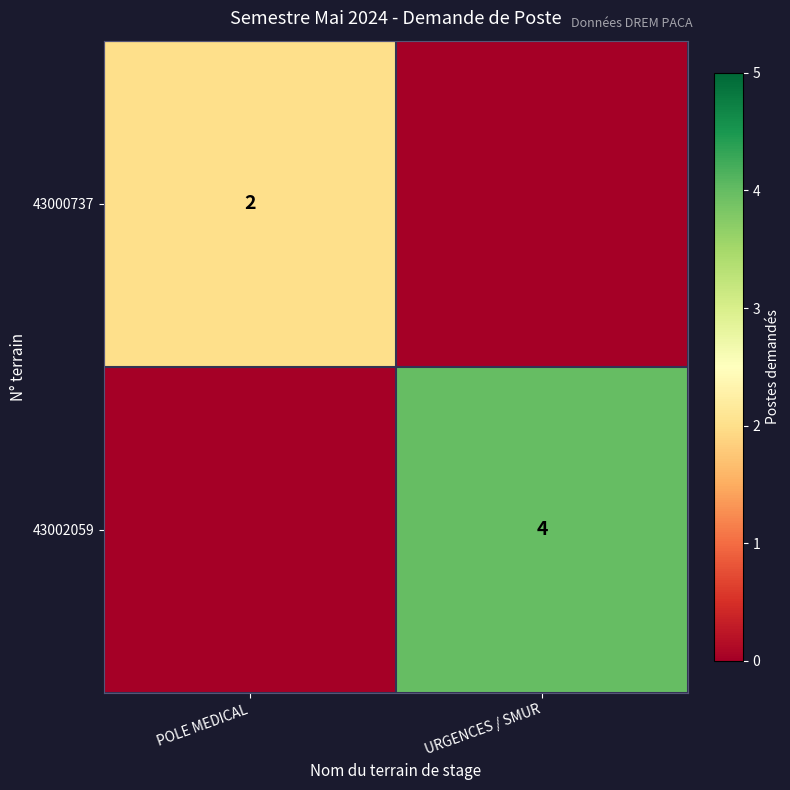

Is it true that 43002059 equals 4 at URGENCES / SMUR?

True